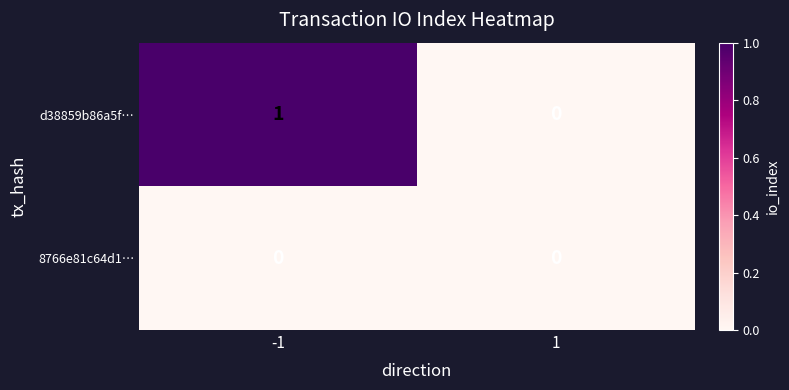

Rank the series at -1 from lowest to highest value.

8766e81c64d1…, d38859b86a5f…